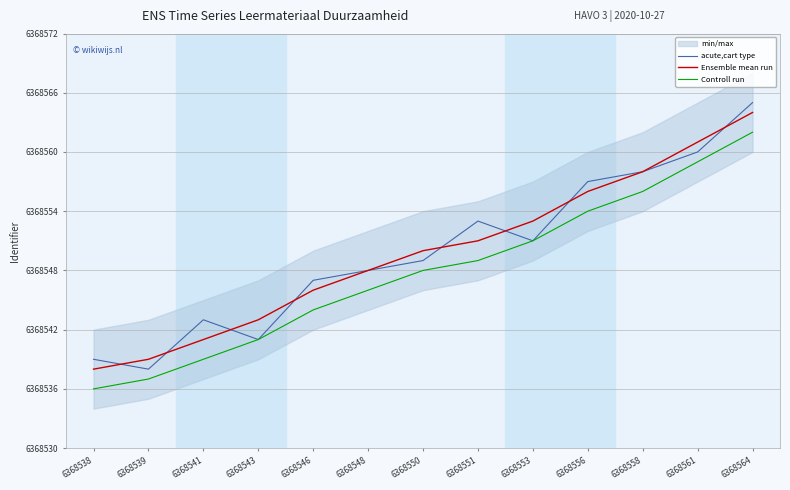

Which series has the widest spread of values?

acute,cart type